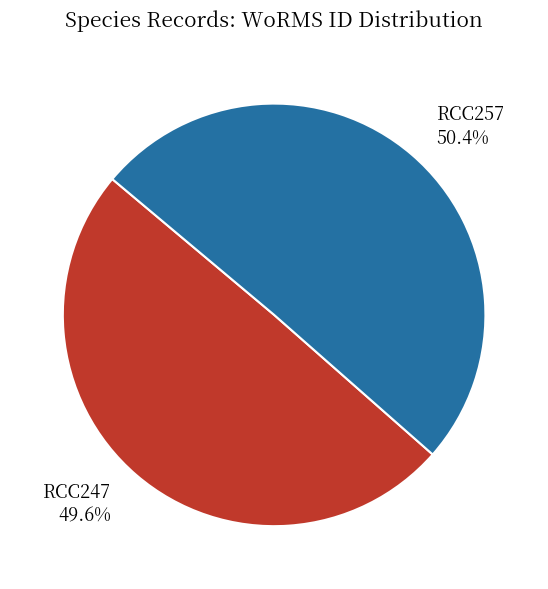

What is the majority slice?

RCC257